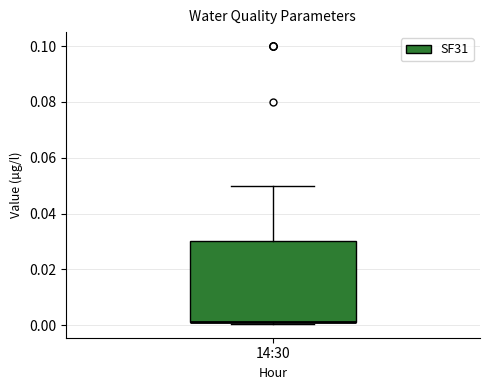

Transcribe this box plot: give where the median line is, the range the box spans, and where the two whiskers end, as read against the y-axis. The values are not printed on the chart, so give them approximately, as read against the axis.

median 0.002 (drawn on the box's lower edge), box 0.002 to 0.030, whiskers 0.000 to 0.050